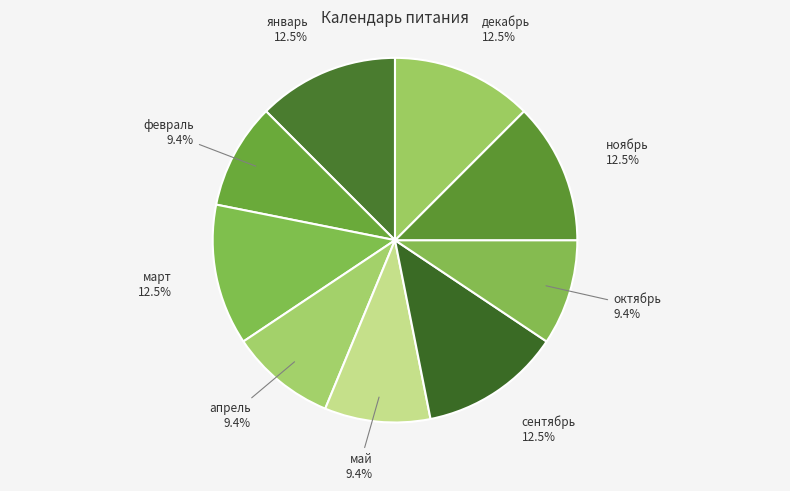

Count the number of slices in the pie.

9